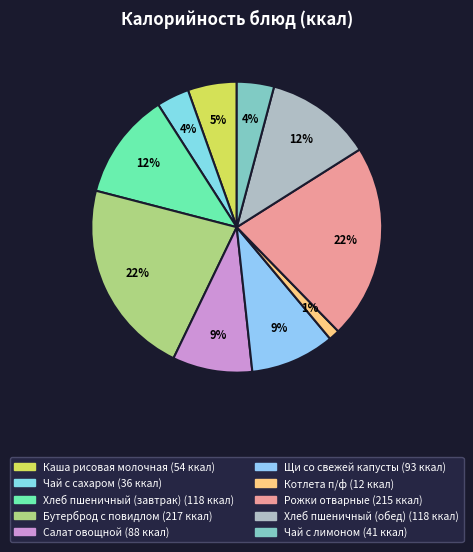

Combined, what portion of the pie is Салат овощной and Рожки отварные?

30.5%